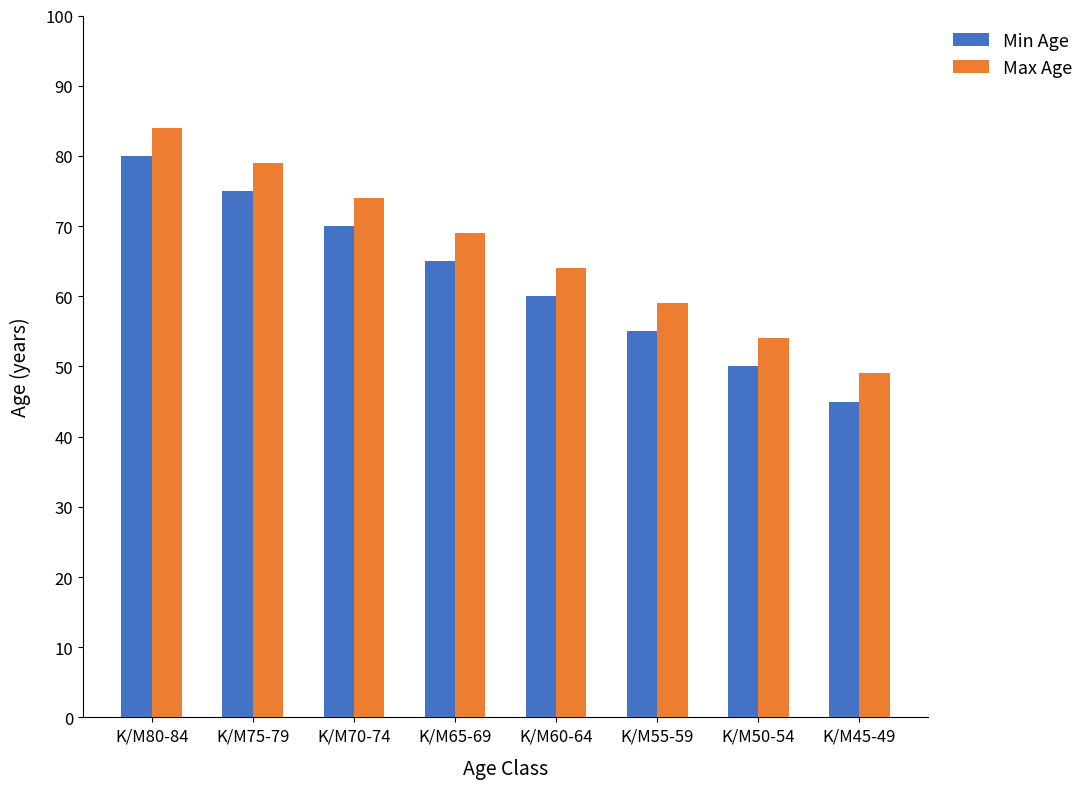

What is the difference between the Max Age values at K/M65-69 and K/M70-74?

5